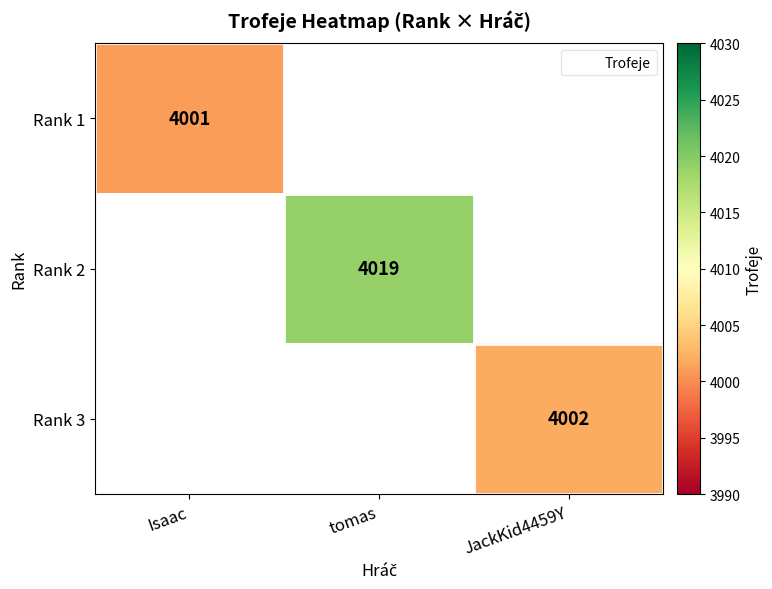

List the labels in order of Rank 1 value, largest first.

Isaac, tomas, JackKid4459Y